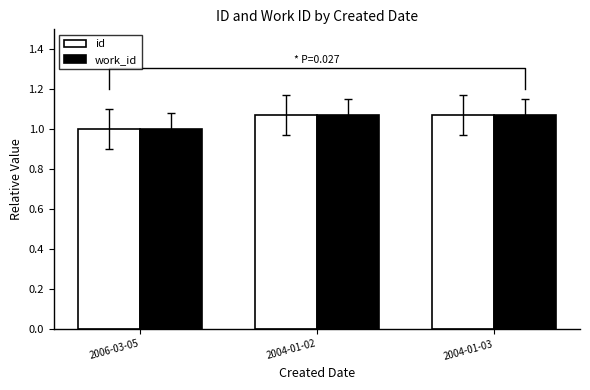

Reading left to right, list all the values displayed in this chart.

id: 2006-03-05=1.0	2004-01-02=1.1	2004-01-03=1.1
work_id: 2006-03-05=1.0	2004-01-02=1.1	2004-01-03=1.1